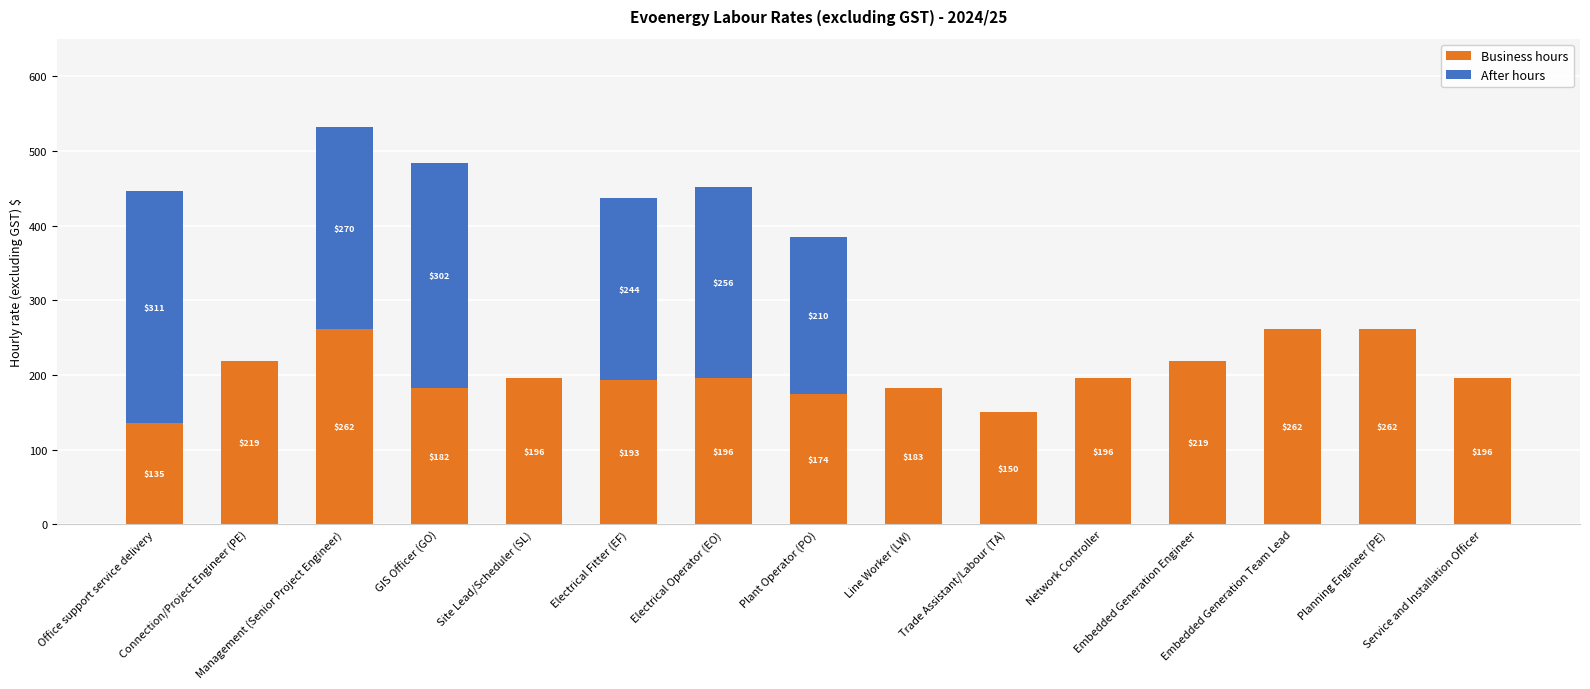

What is the maximum value for Business hours?

261.5